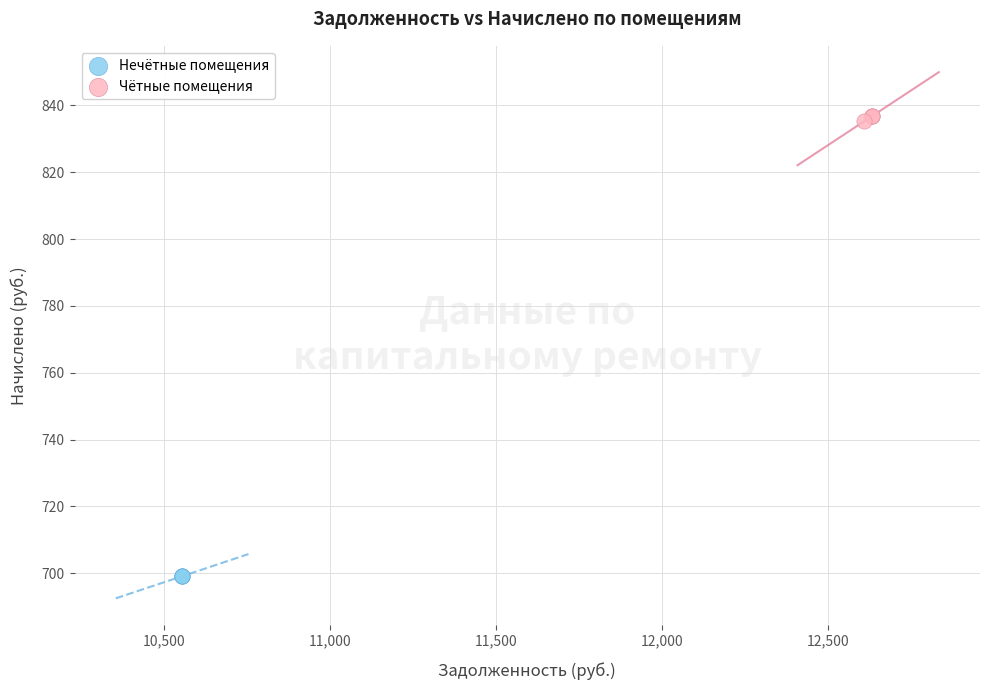

Which series contains the highest Y value?

Чётные помещения